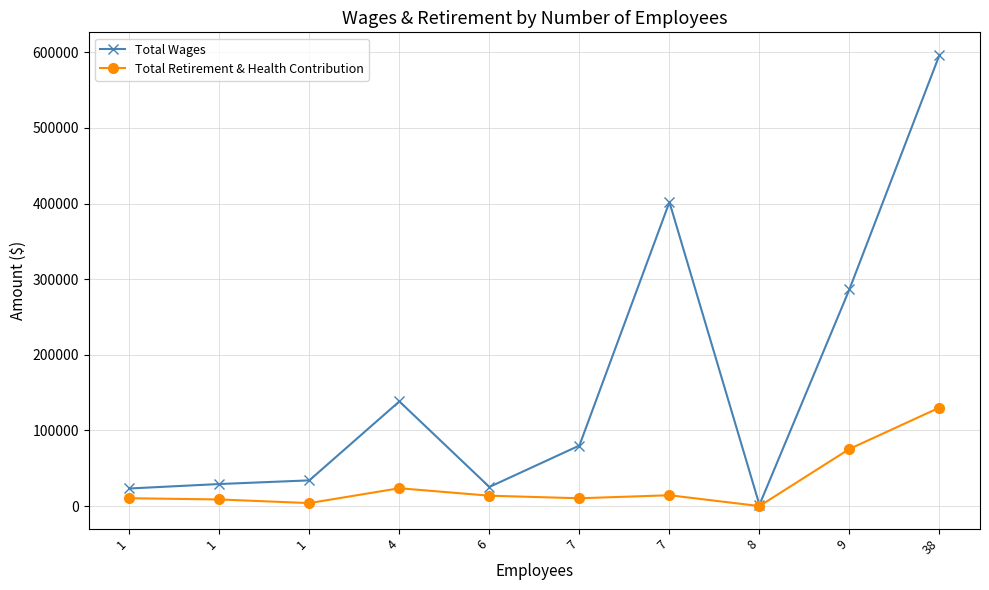

What are all the series names shown in the legend?

Total Wages, Total Retirement & Health Contribution